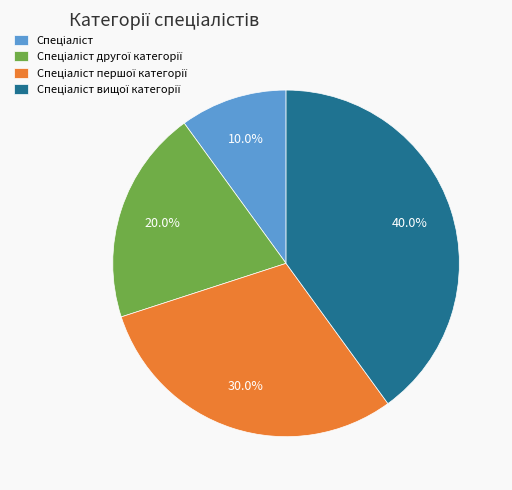

Does any single category account for the majority?

No